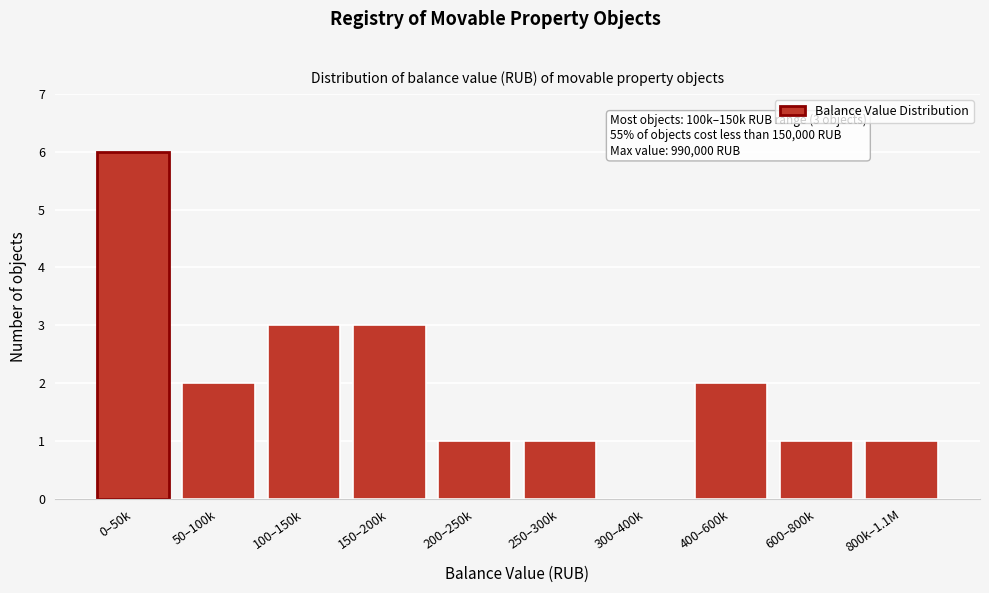

Reading left to right, extract all data points from this chart.

0–50k=6	50–100k=2	100–150k=3	150–200k=3	200–250k=1	250–300k=1	300–400k=0	400–600k=2	600–800k=1	800k–1.1M=1